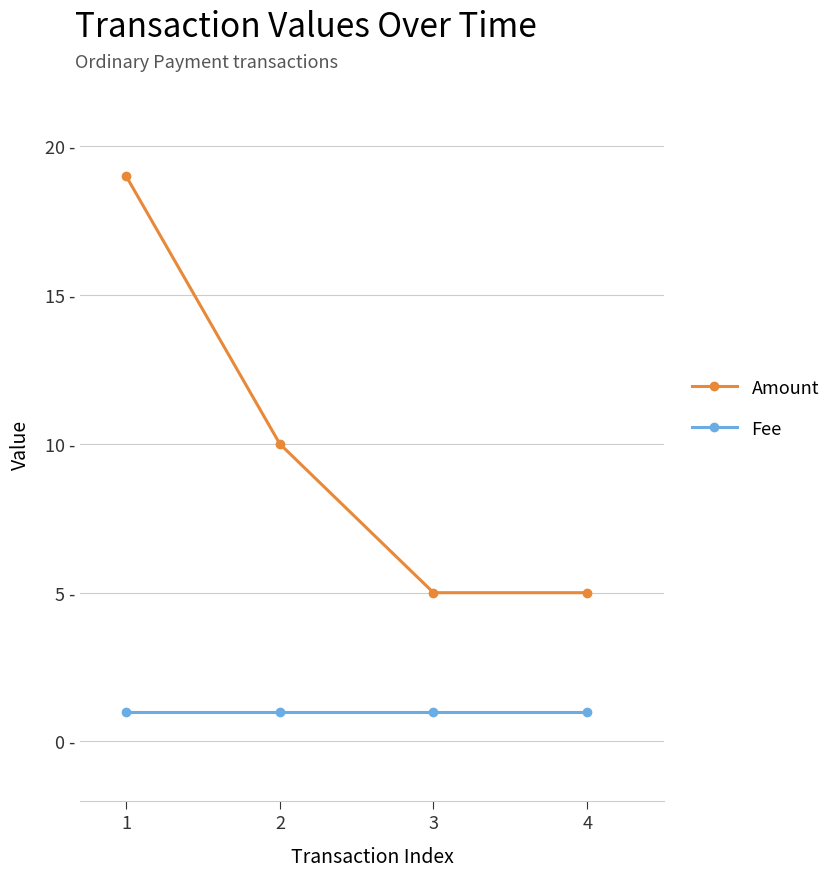

Is this an area chart (filled region under the line)?

No